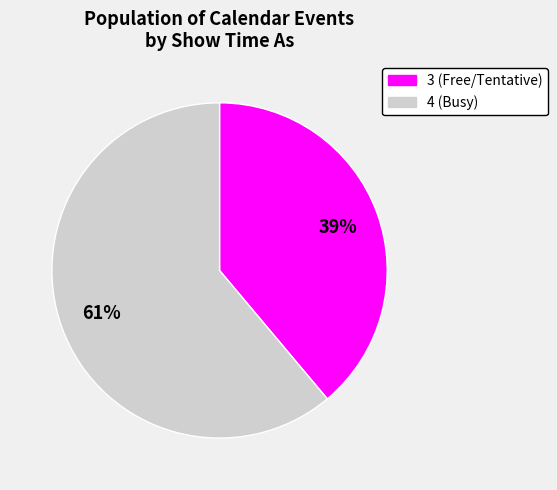

Do 4 and 3 together represent more than half of the pie?

Yes